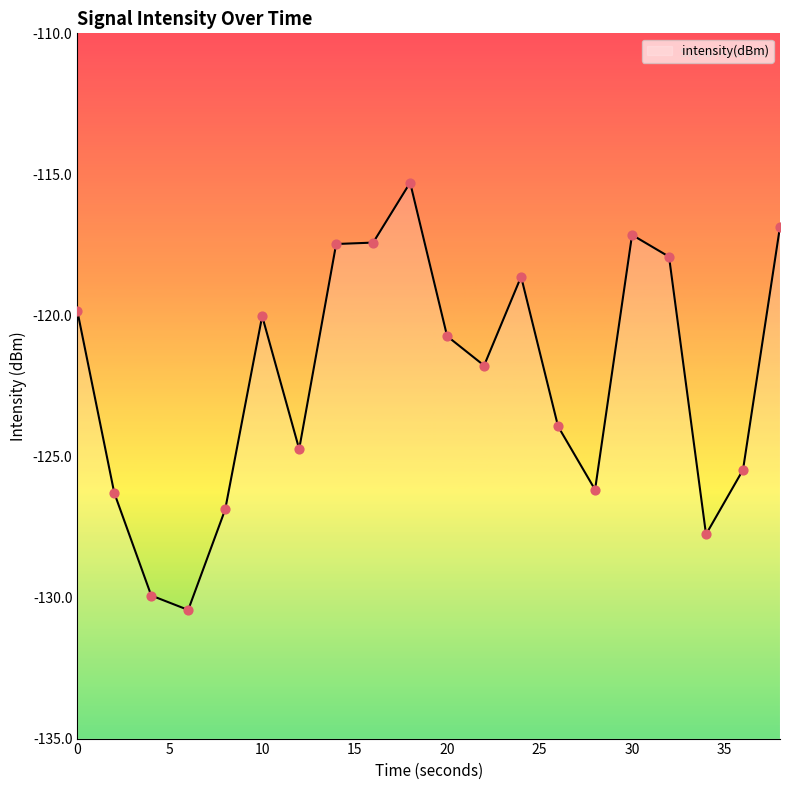

What is the change in value from 8 to 10?

+6.9